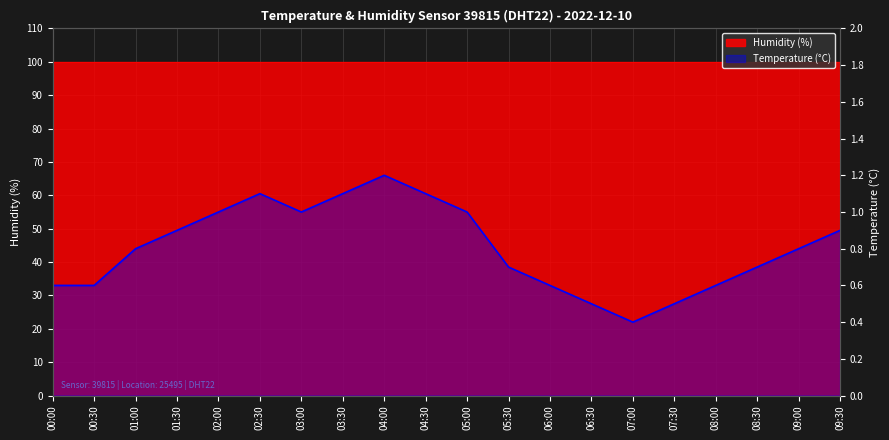

How many lines are shown in the chart?

1